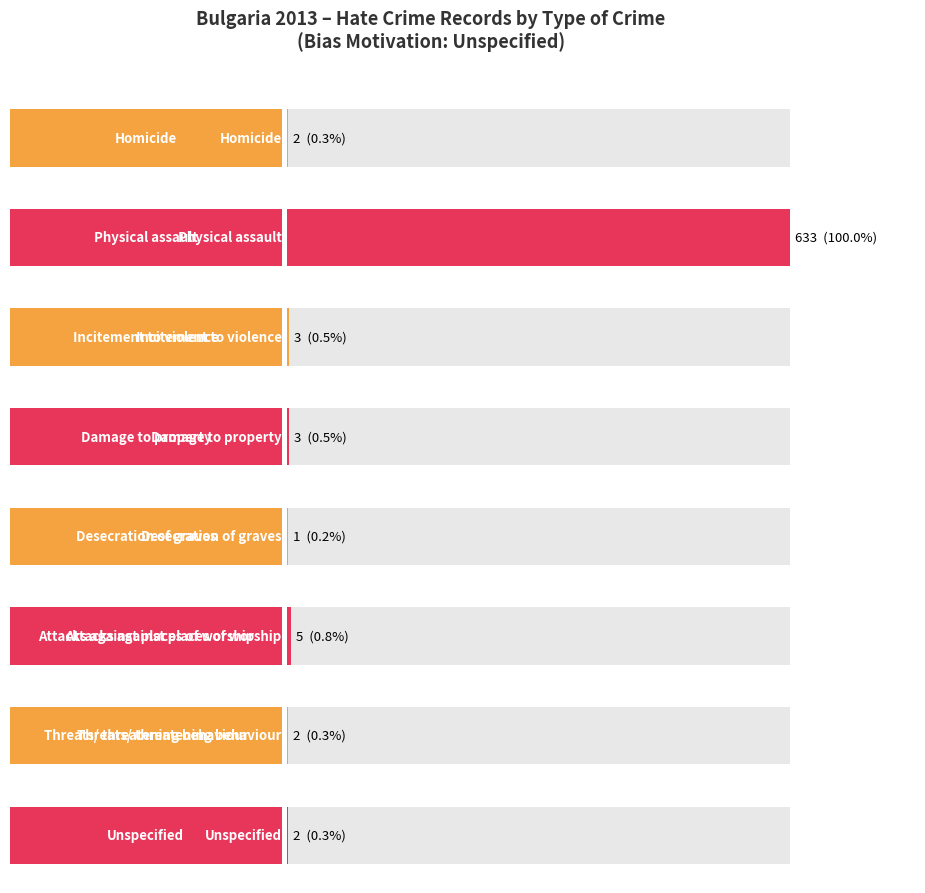

Reading left to right, what are all the values shown in this chart?

Homicide=2	Physical assault=633	Incitement to violence=3	Damage to property=3	Desecration of graves=1	Attacks against places of worship=5	Threats/ threatening behaviour=2	Unspecified=2